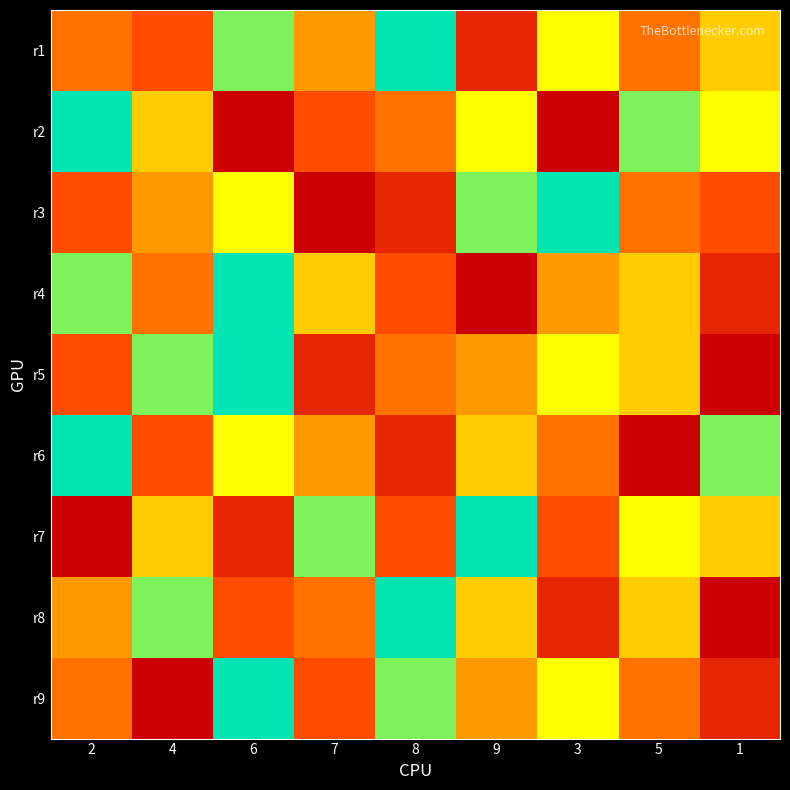

Reading left to right, extract all data points from this chart.

r1: 2=4	4=3	6=8	7=5	8=9	9=2	3=7	5=4	1=6
r2: 2=9	4=6	6=1	7=3	8=4	9=7	3=1	5=8	1=7
r3: 2=3	4=5	6=7	7=1	8=2	9=8	3=9	5=4	1=3
r4: 2=8	4=4	6=9	7=6	8=3	9=1	3=5	5=6	1=2
r5: 2=3	4=8	6=9	7=2	8=4	9=5	3=7	5=6	1=1
r6: 2=9	4=3	6=7	7=5	8=2	9=6	3=4	5=1	1=8
r7: 2=1	4=6	6=2	7=8	8=3	9=9	3=3	5=7	1=6
r8: 2=5	4=8	6=3	7=4	8=9	9=6	3=2	5=6	1=1
r9: 2=4	4=1	6=9	7=3	8=8	9=5	3=7	5=4	1=2